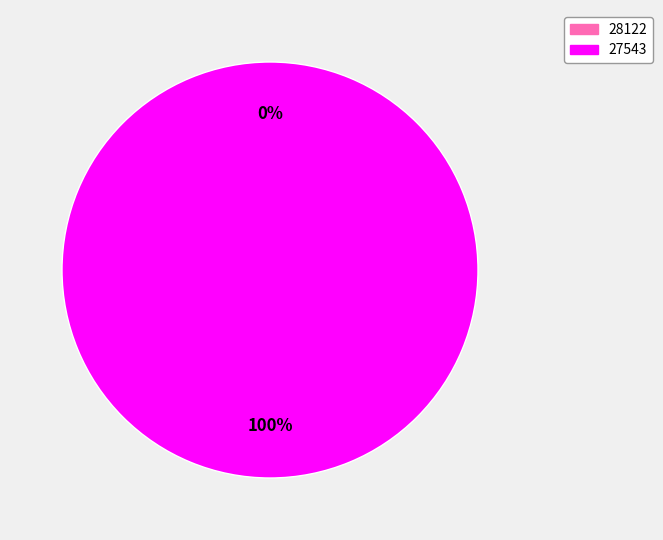

Which slice is the smallest?

28122